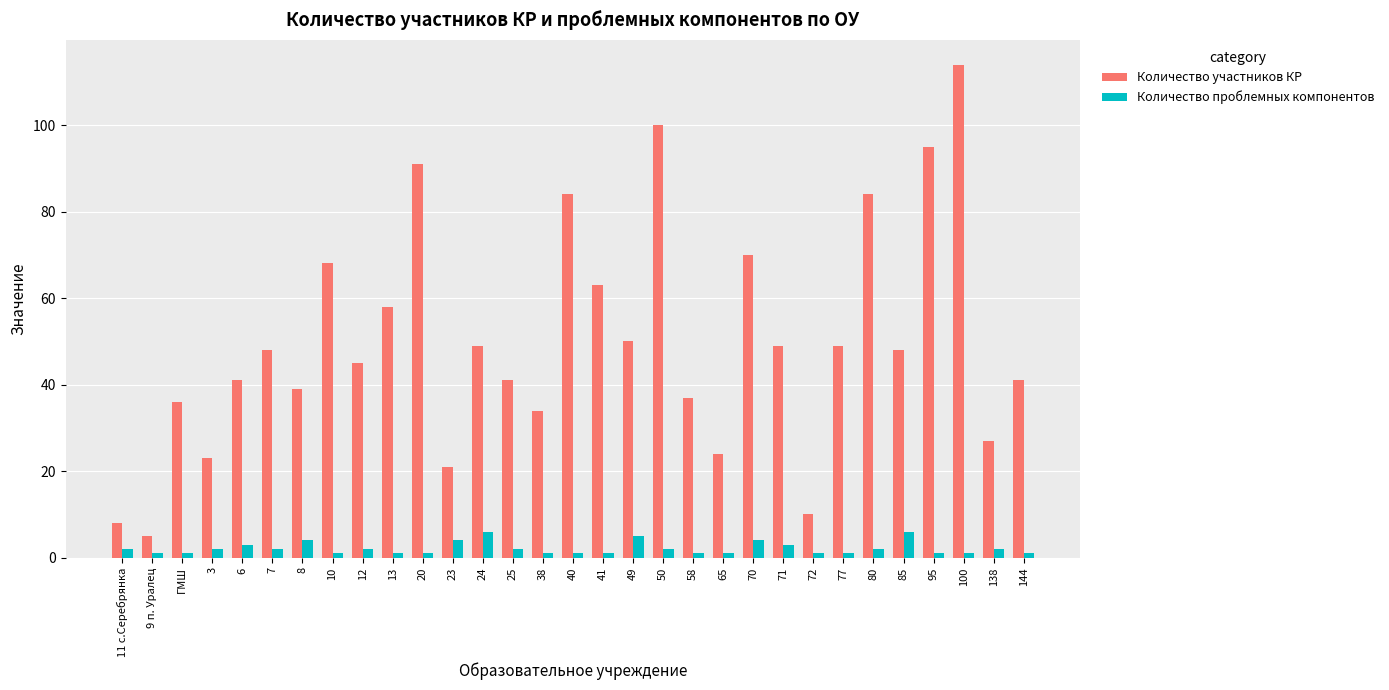

Which series changed the most between 11 с.Серебрянка and 20?

Количество участников КР